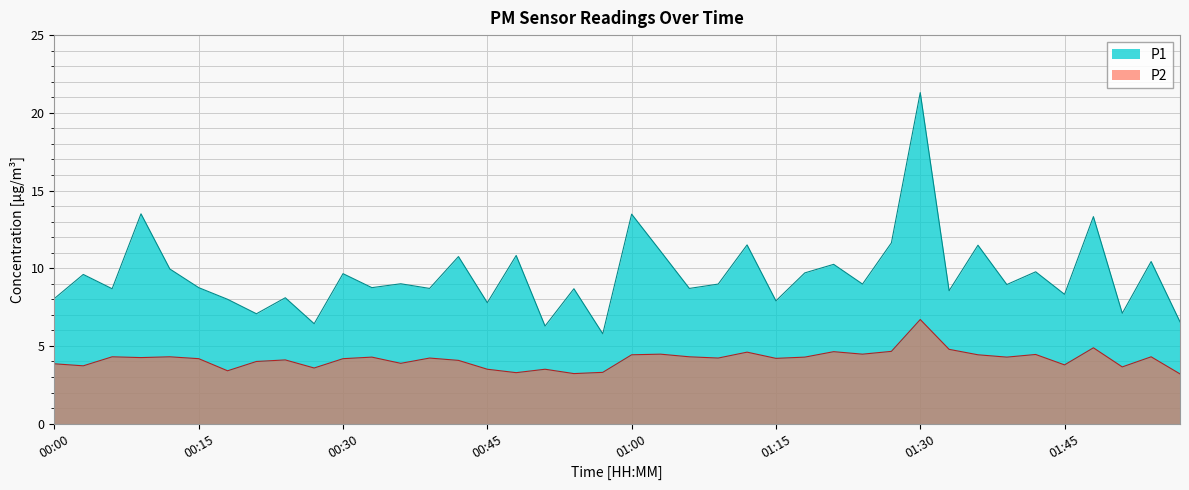

What is the difference between the maximum and minimum values in the P1 series?

15.5